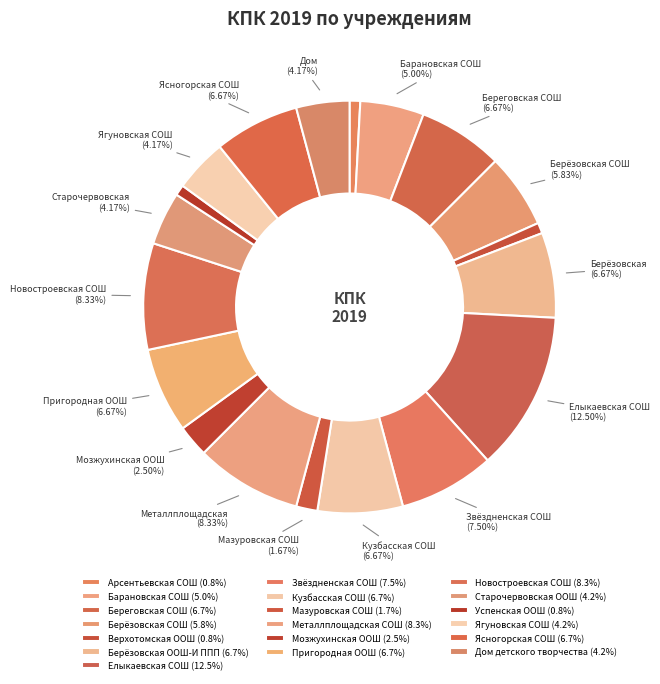

To the nearest percent, what is the average slice percentage?

5%